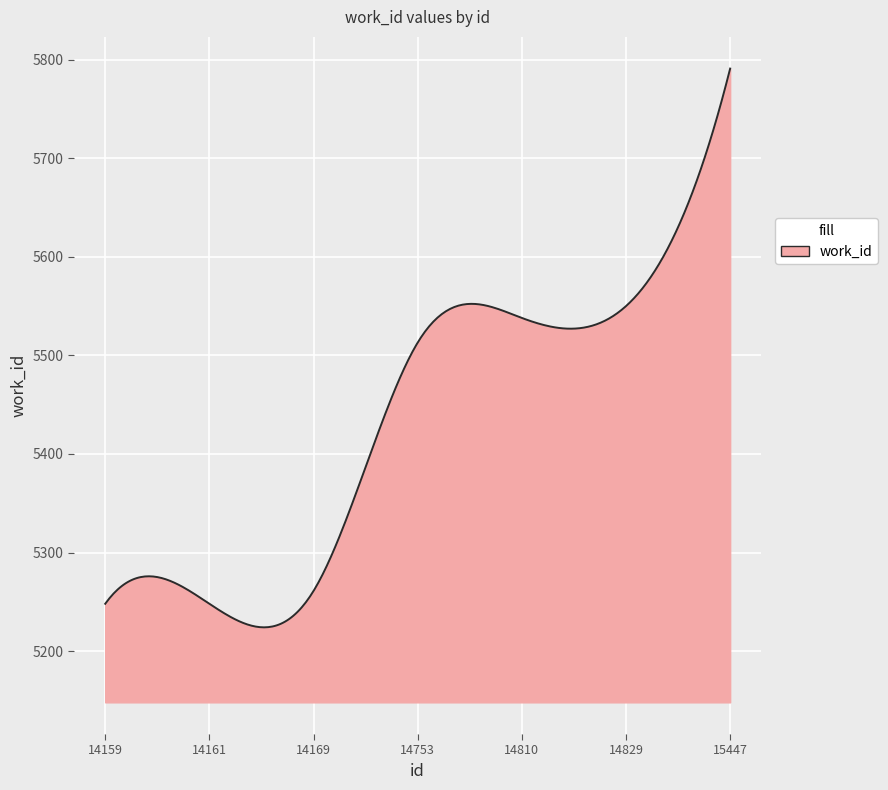

What is the minimum value shown in the chart?

5224.1